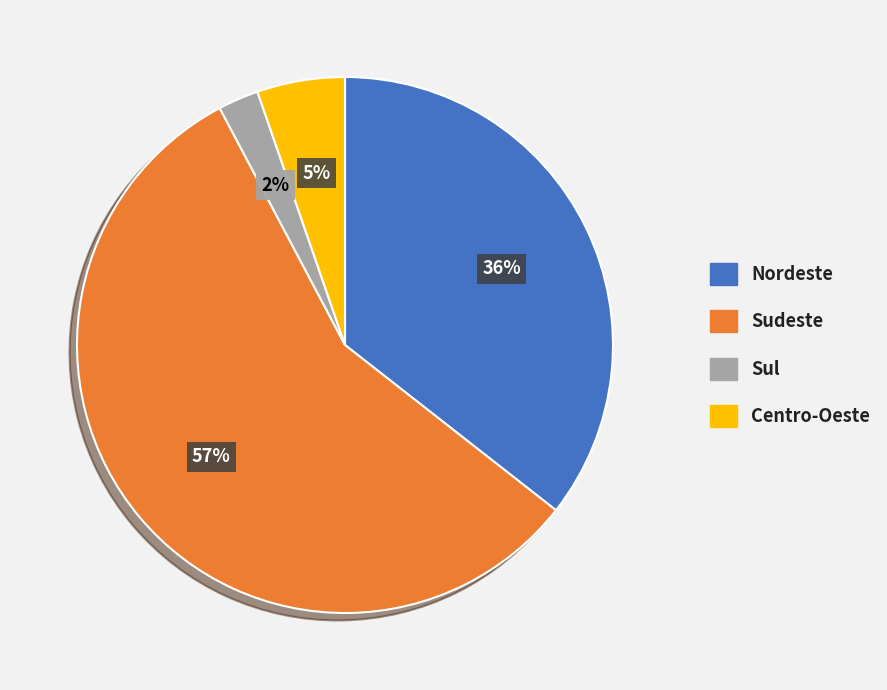

What percentage is the Sul slice, to the nearest percent?

2%